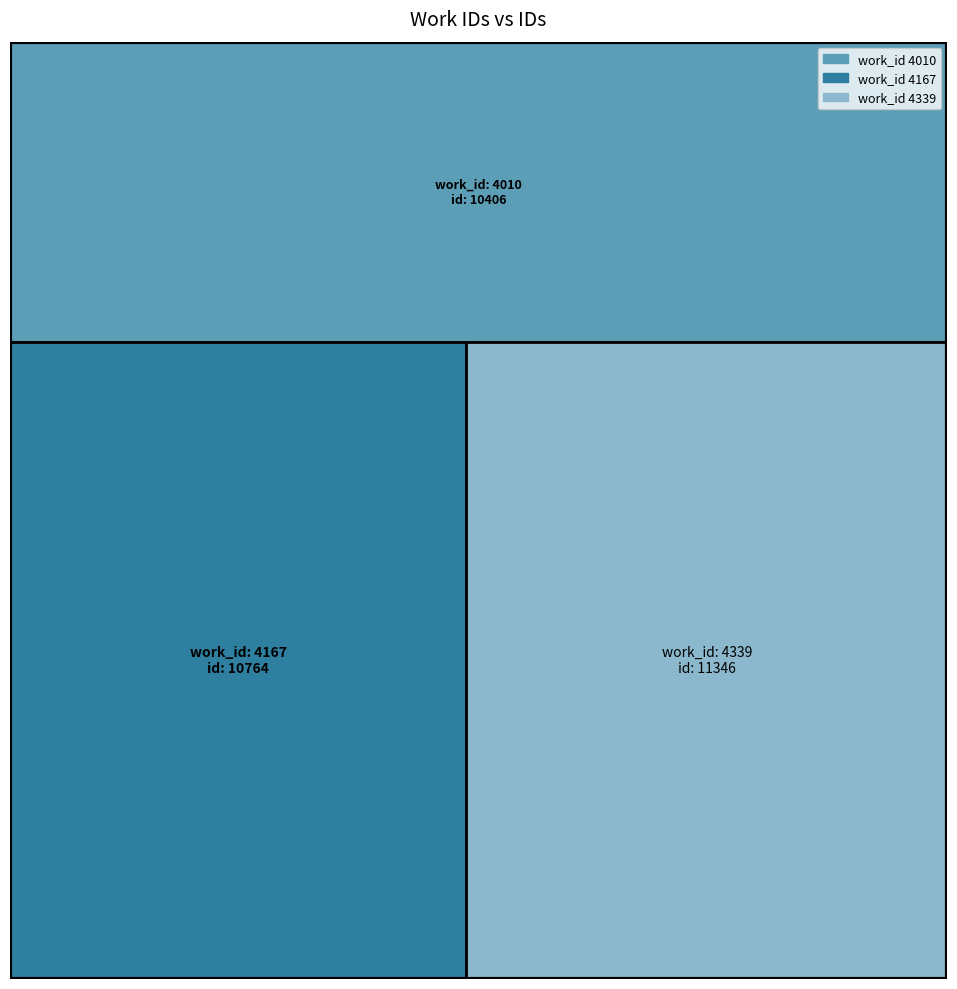

List the labels in order of value, smallest first.

4010, 4167, 4339